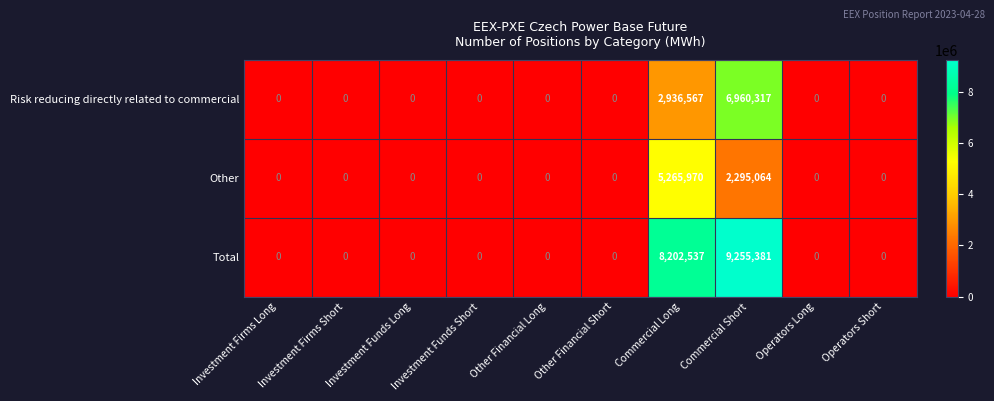

The value of Other at Investment Firms Short is 0. True or false?

True